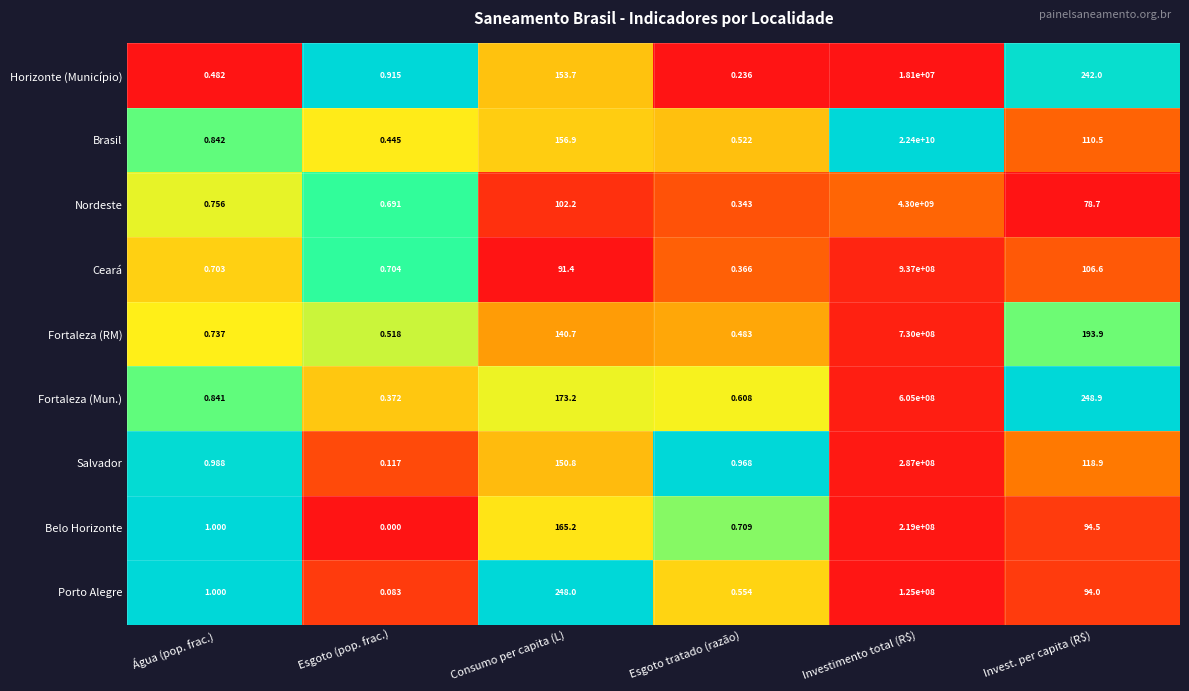

Where does the Salvador series first go above 118?

Consumo per capita (L)